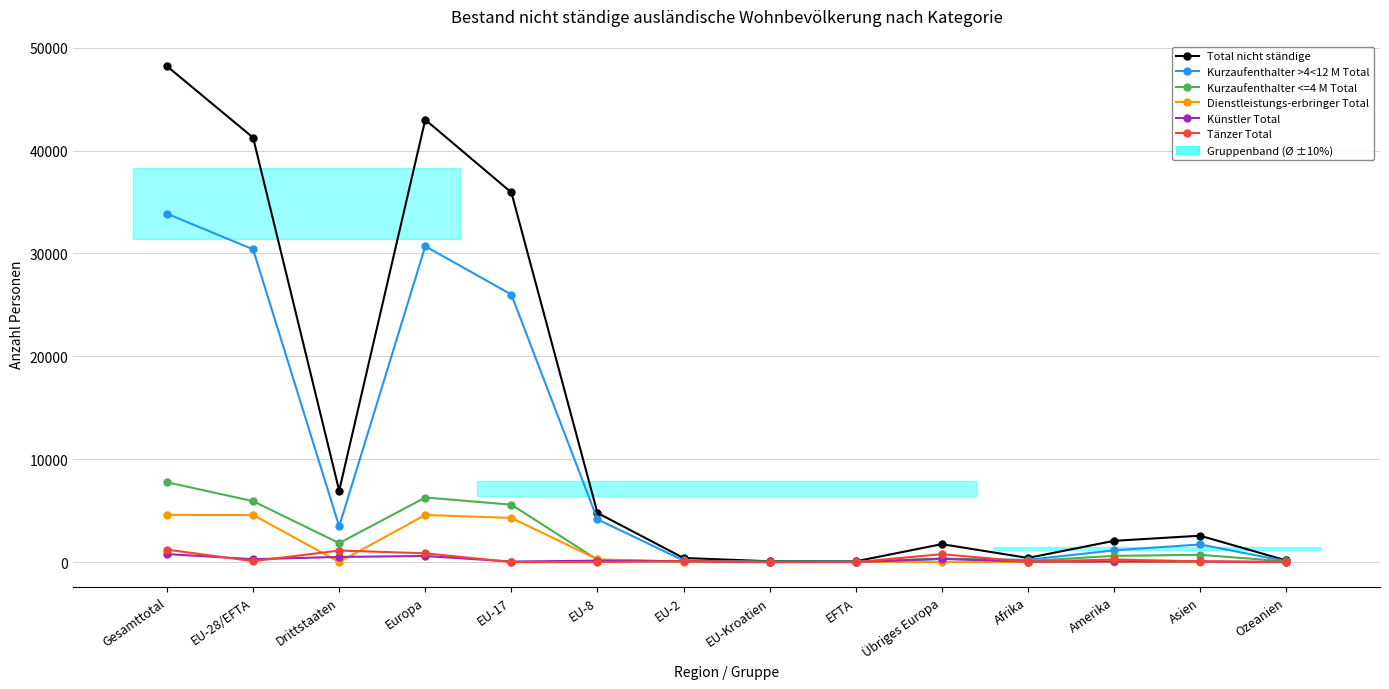

True or false: Dienstleistungs-erbringer Total and Tänzer Total cross at least once.

True